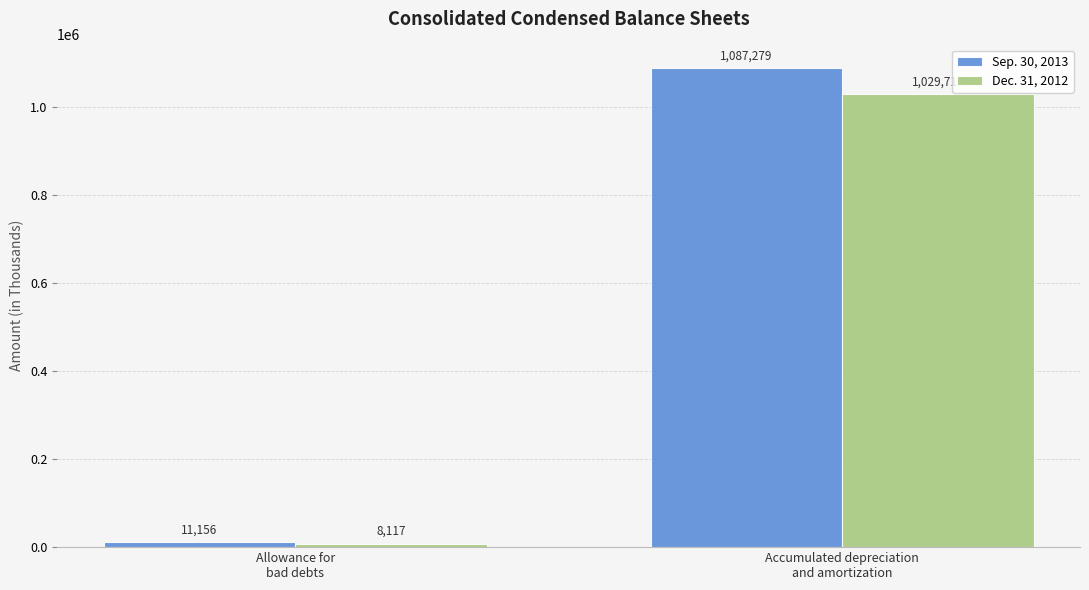

What is the approximate value of Dec. 31, 2012 at Allowance for
bad debts, to the nearest 10?

8120